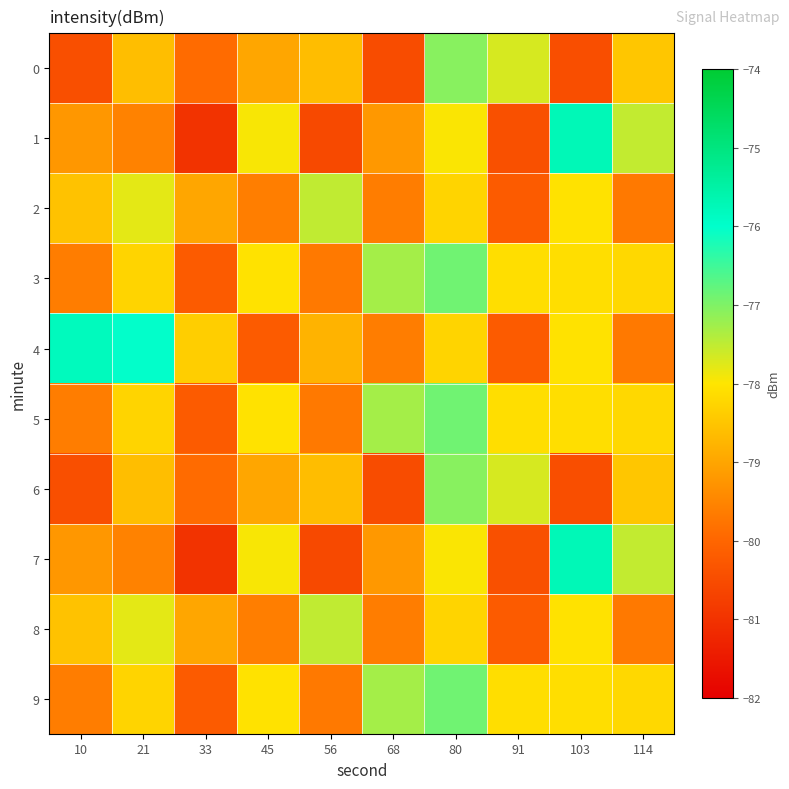

How many categories are shown in the chart?

10